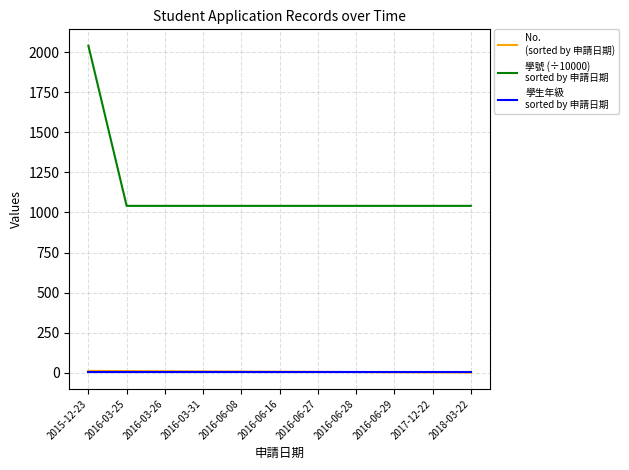

What is the greatest value displayed?

2041.4